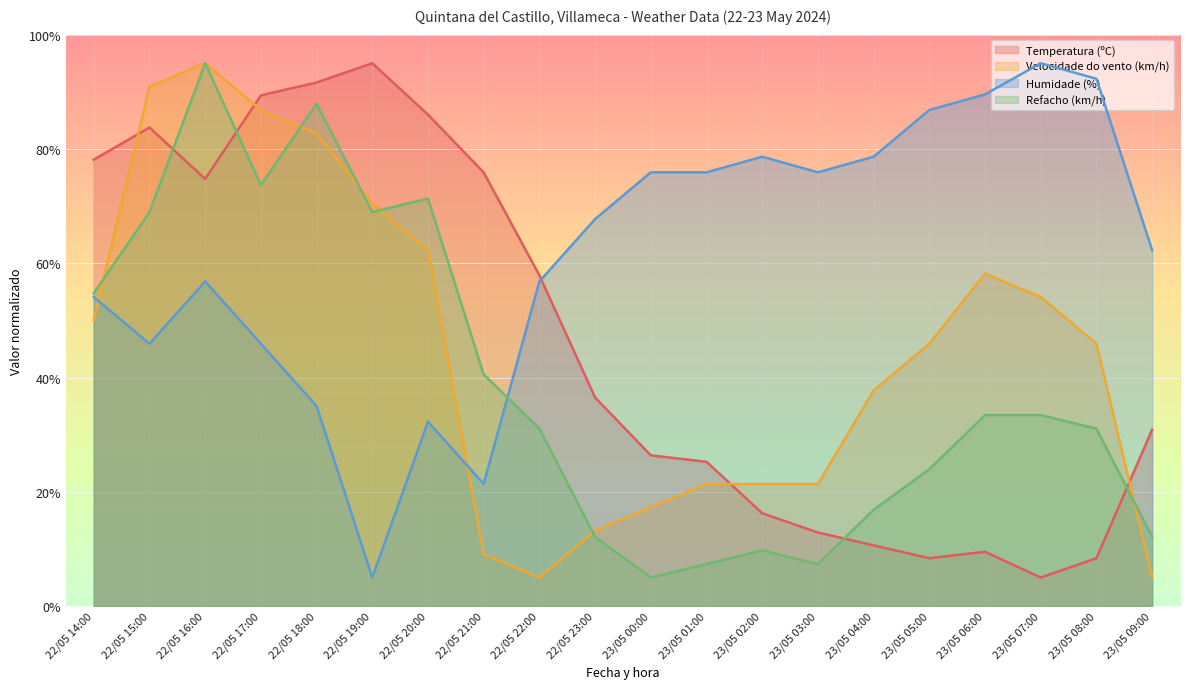

What is the label of the 15th point from the right?

22/05 19:00